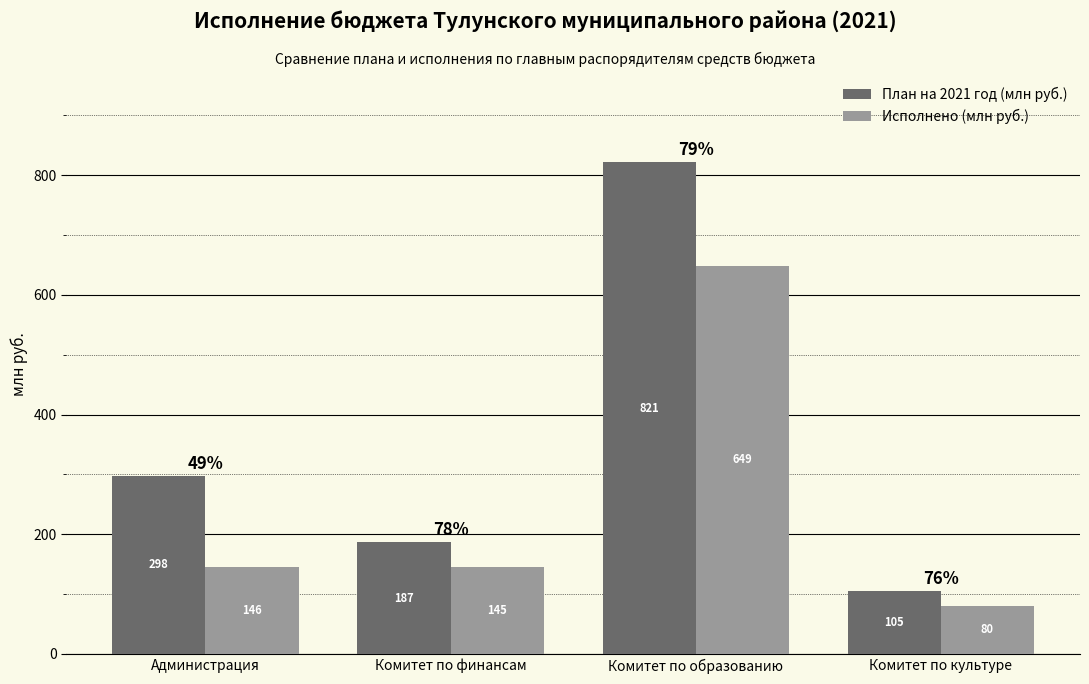

What is the label of the 4th bar from the right?

Администрация